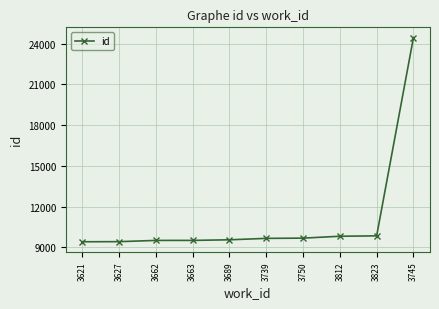

What is the label of the 2nd point from the right?

3823